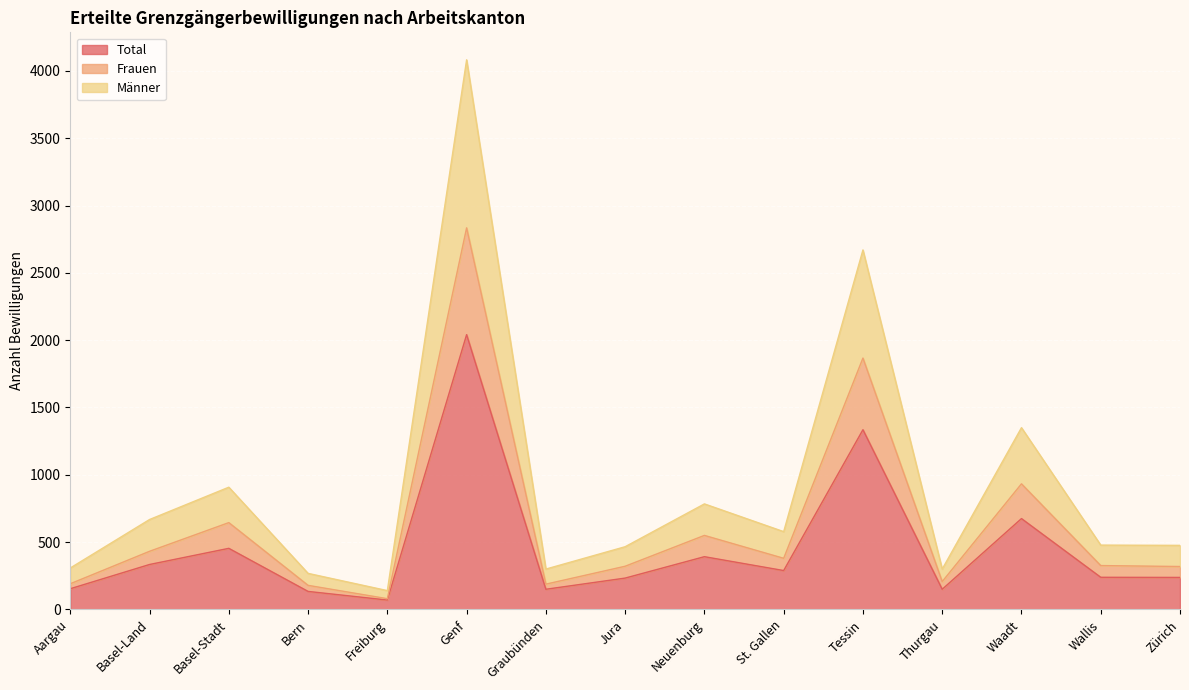

What is the difference between the highest and lowest values at Zürich?

238